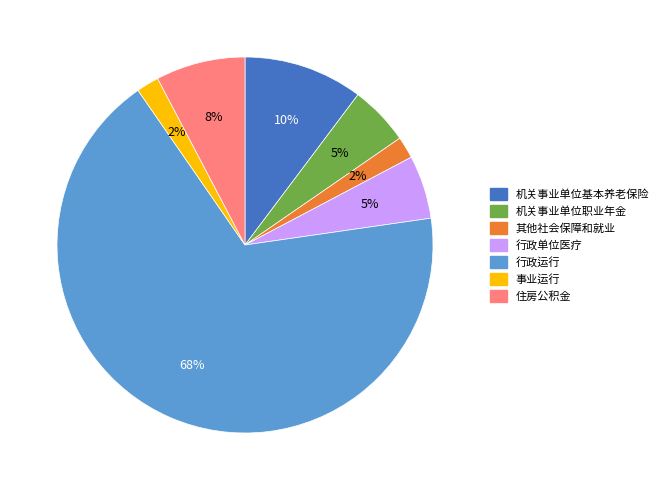

Count the number of slices in the pie.

7